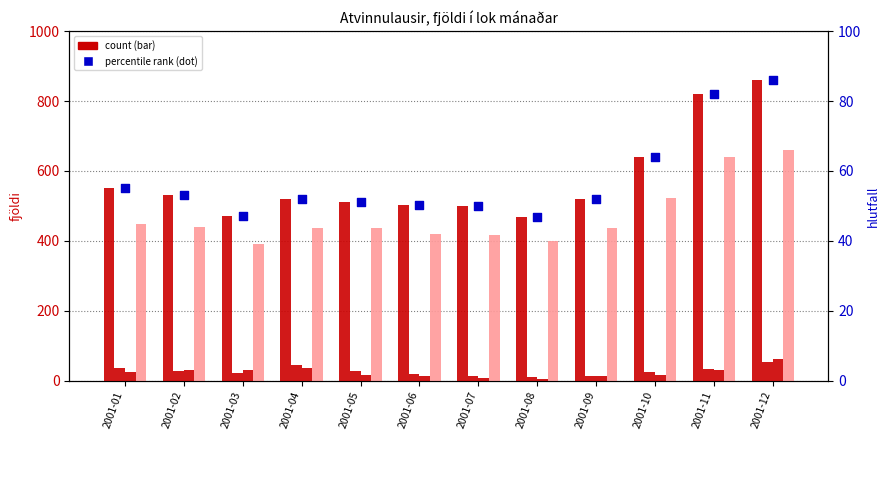

Is the value of Vesturland samtals at 2001-01 greater than the value of Höfuðborgarsvæðið samtals at 2001-08?

No